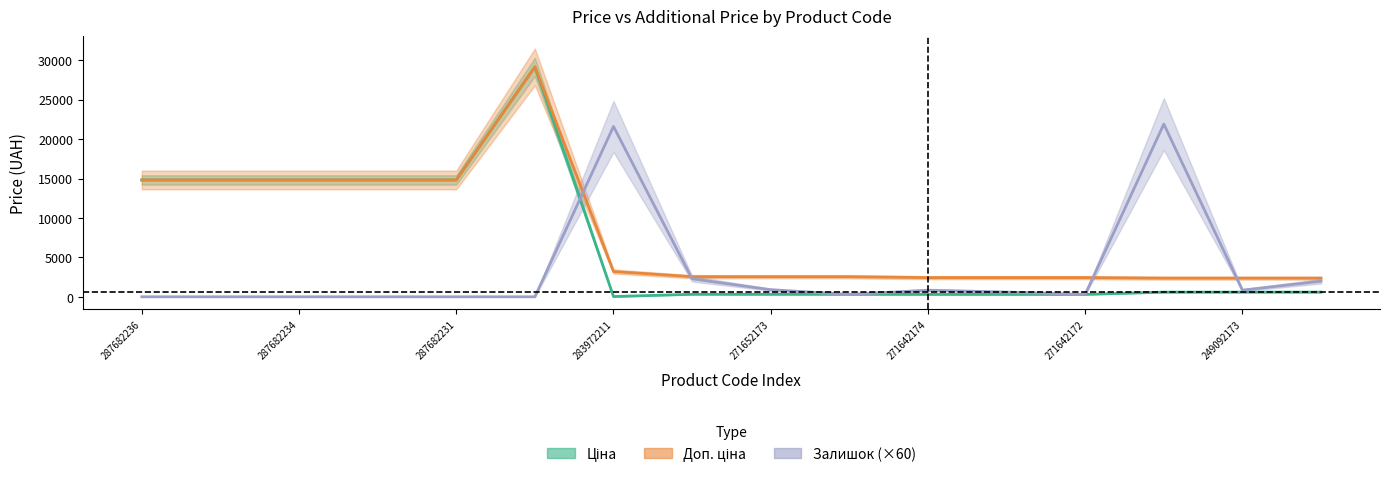

What are all the series names shown in the legend?

Ціна, Доп. ціна, Залишок